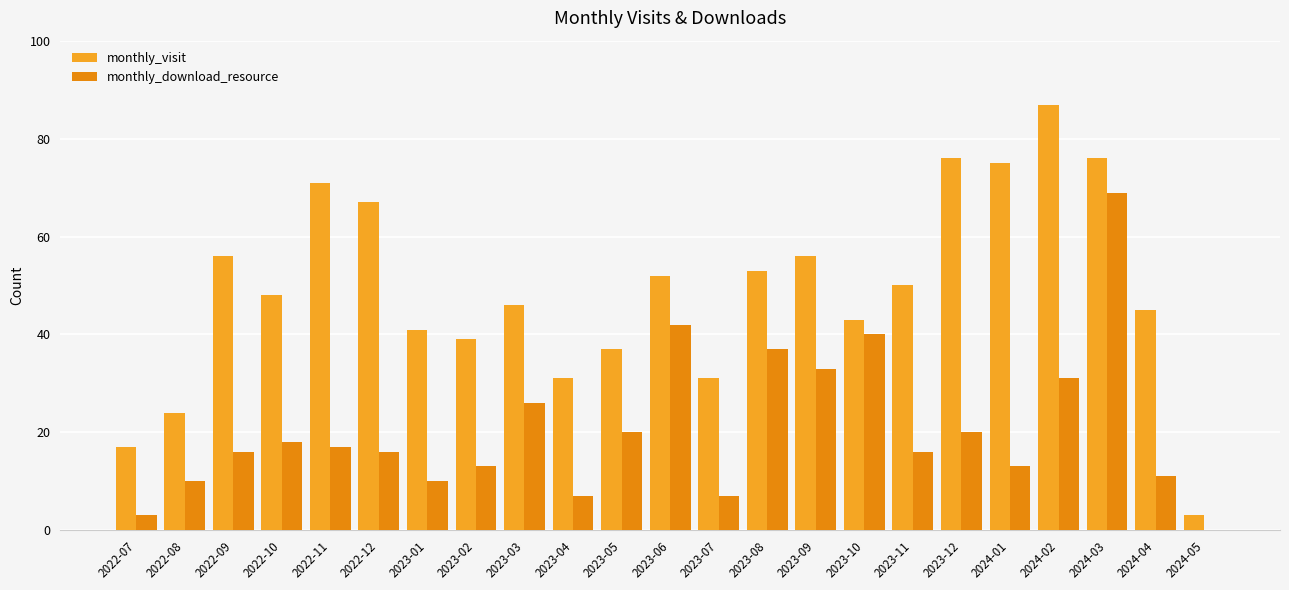

The monthly_visit series shows 86 at 2023-09. True or false?

False